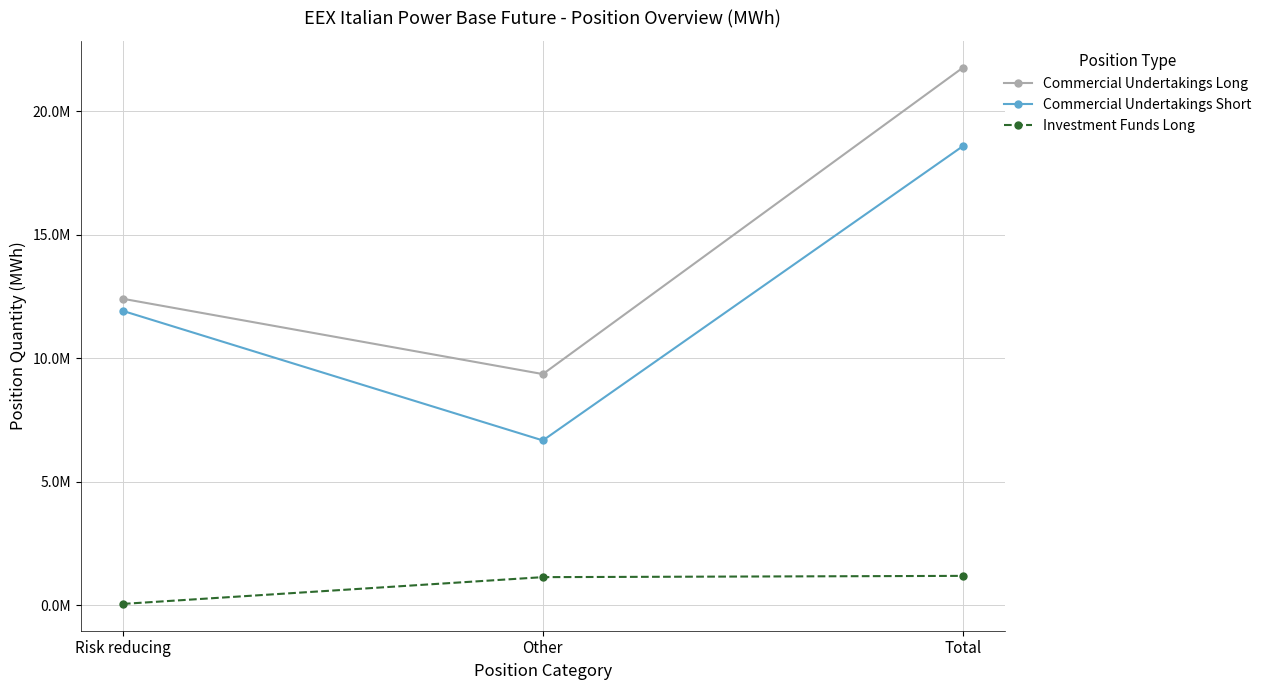

Reading left to right, list all the values displayed in this chart.

Commercial Undertakings Long: Risk reducing=12412115	Other=9360899	Total=21773014
Commercial Undertakings Short: Risk reducing=11920580	Other=6673267	Total=18593847
Investment Funds Long: Risk reducing=51315	Other=1135886	Total=1187201